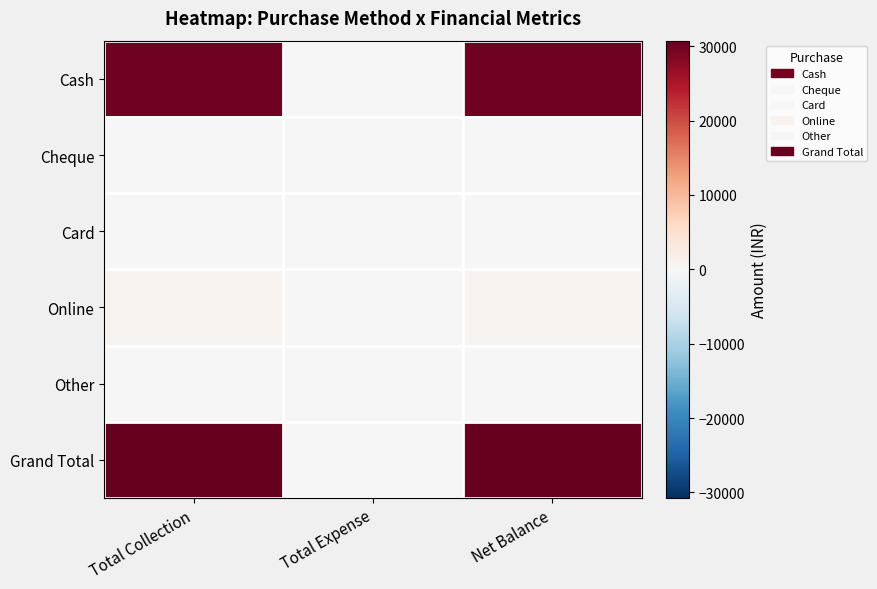

Rank the series by their maximum value, from highest to lowest.

Grand Total, Cash, Online, Cheque, Card, Other